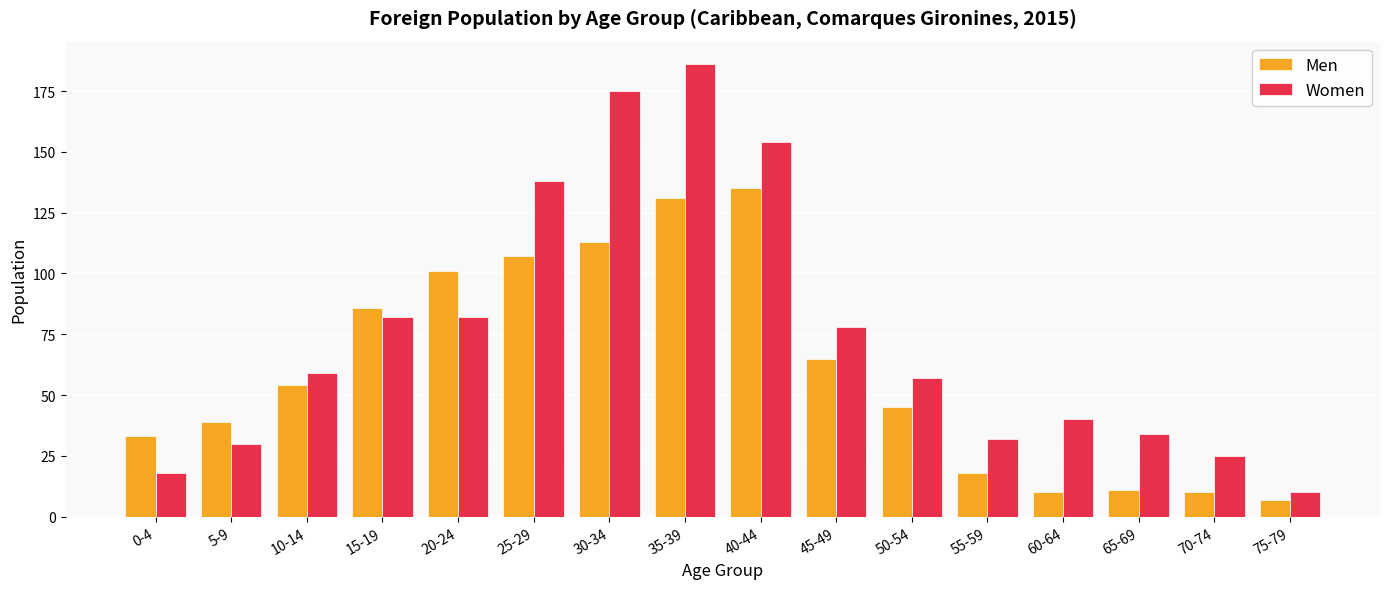

Reading right to left, list all the values displayed in this chart.

Men: 7	10	11	10	18	45	65	135	131	113	107	101	86	54	39	33
Women: 10	25	34	40	32	57	78	154	186	175	138	82	82	59	30	18